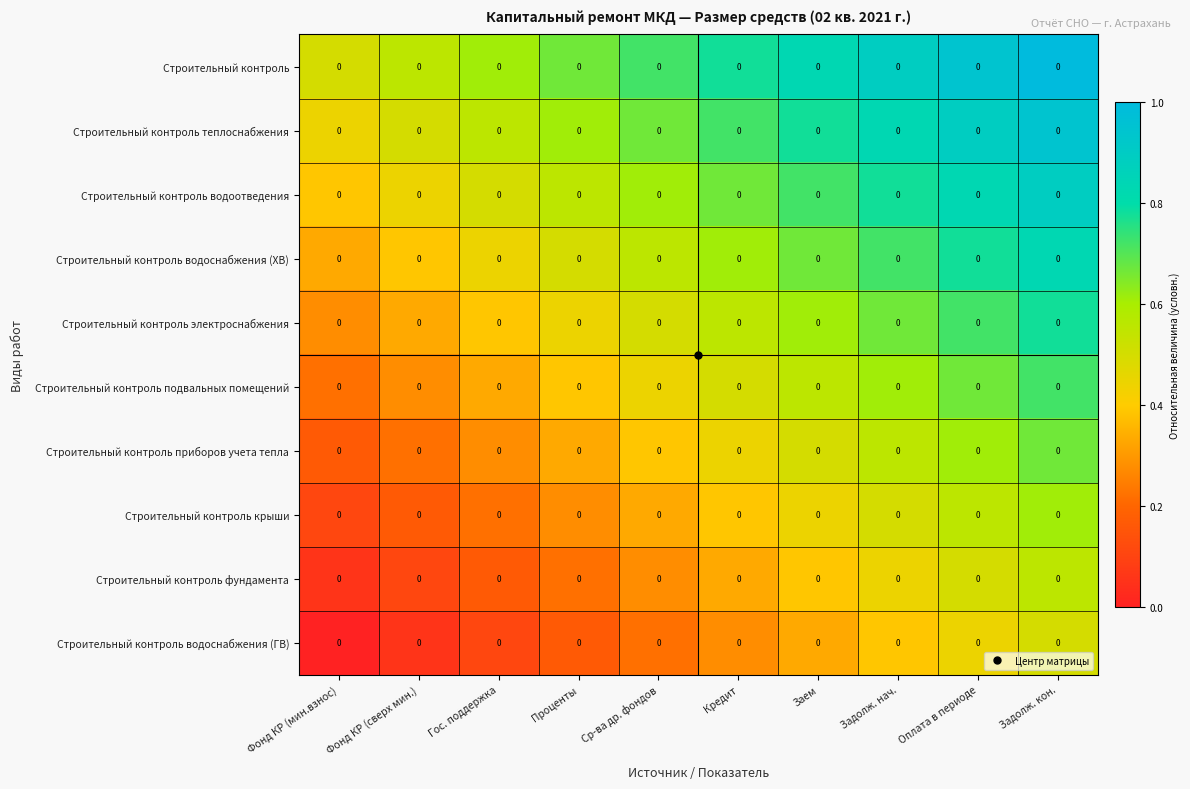

The Строительный контроль крыши series shows 0.1 at Фонд КР (сверх мин.). True or false?

False